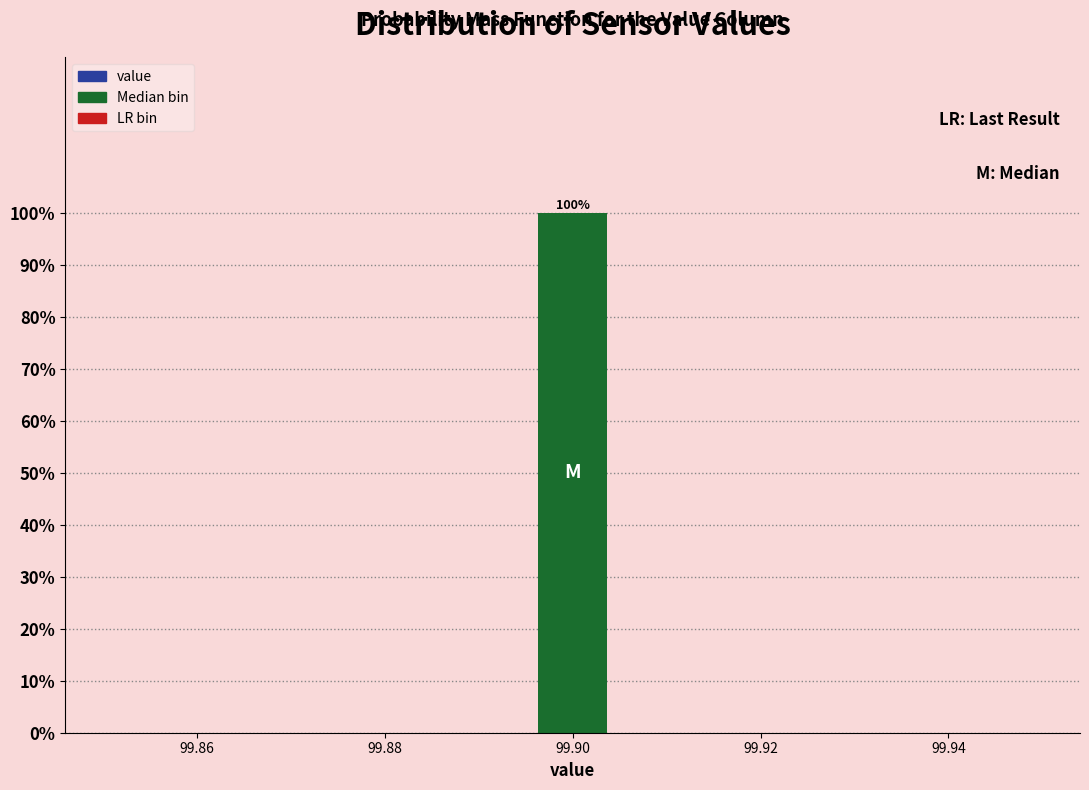

Which range on the x-axis has the tallest bar?

99.896 to 99.904